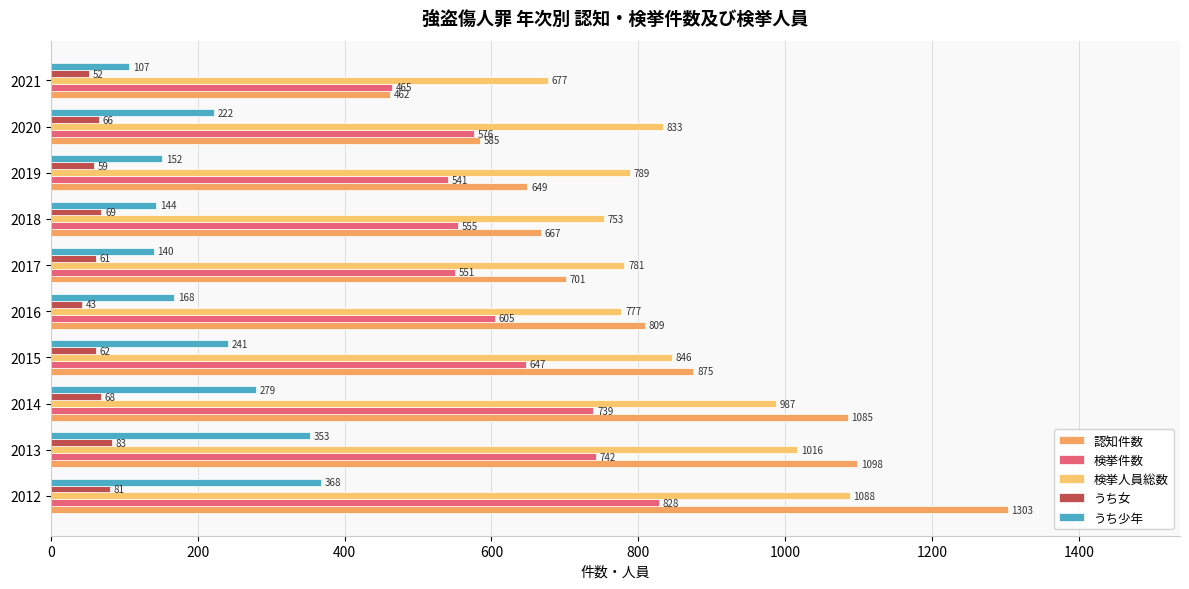

Which series has the widest spread of values?

認知件数